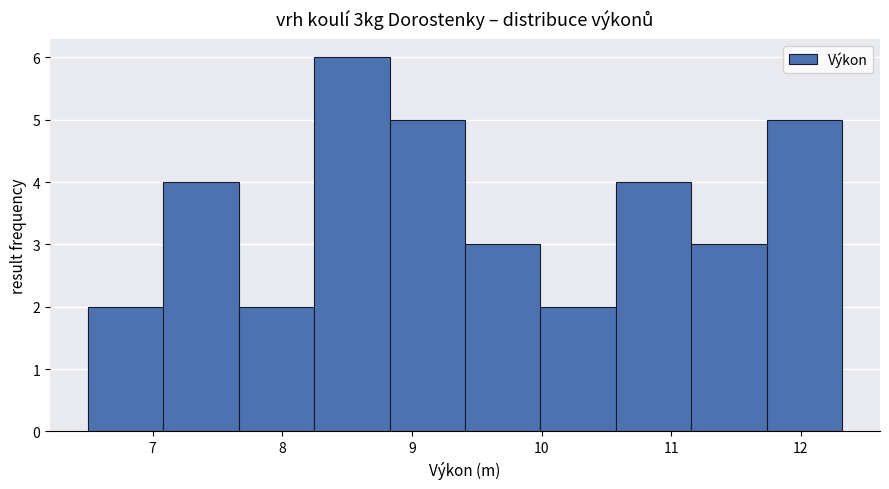

Over which range of the x-axis is the bar tallest?

8.2 to 8.8